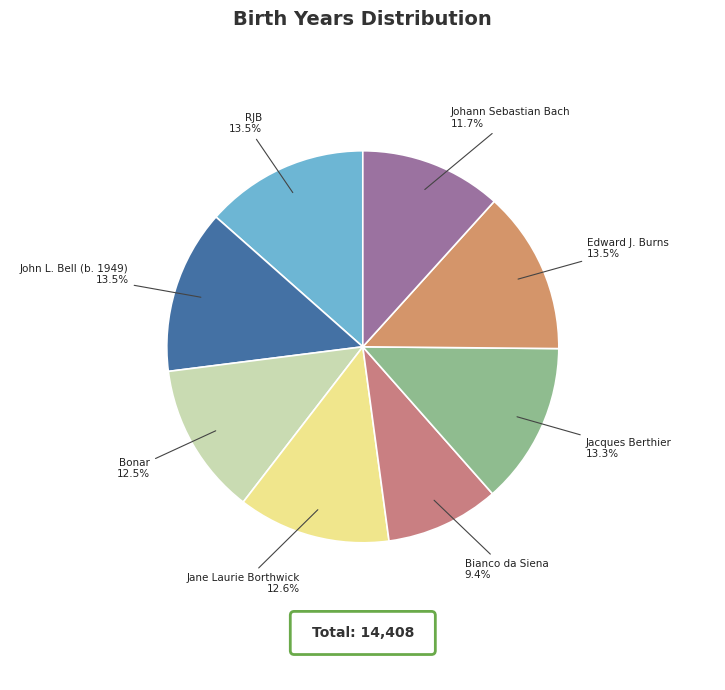

Which slice is the smallest?

Bianco da Siena